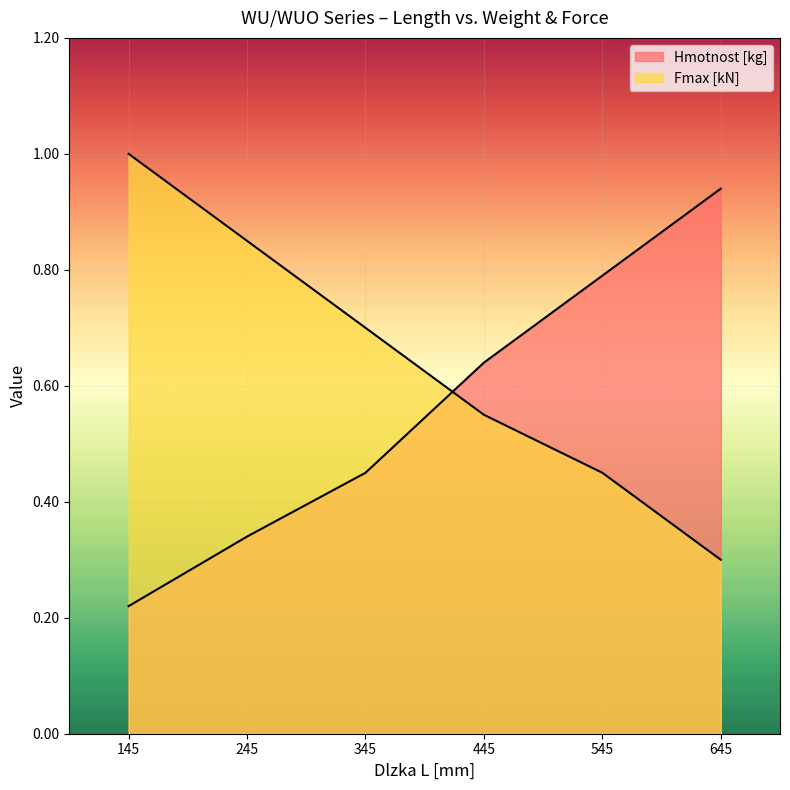

The Hmotnost [kg] series shows 0.3 at 245. True or false?

True